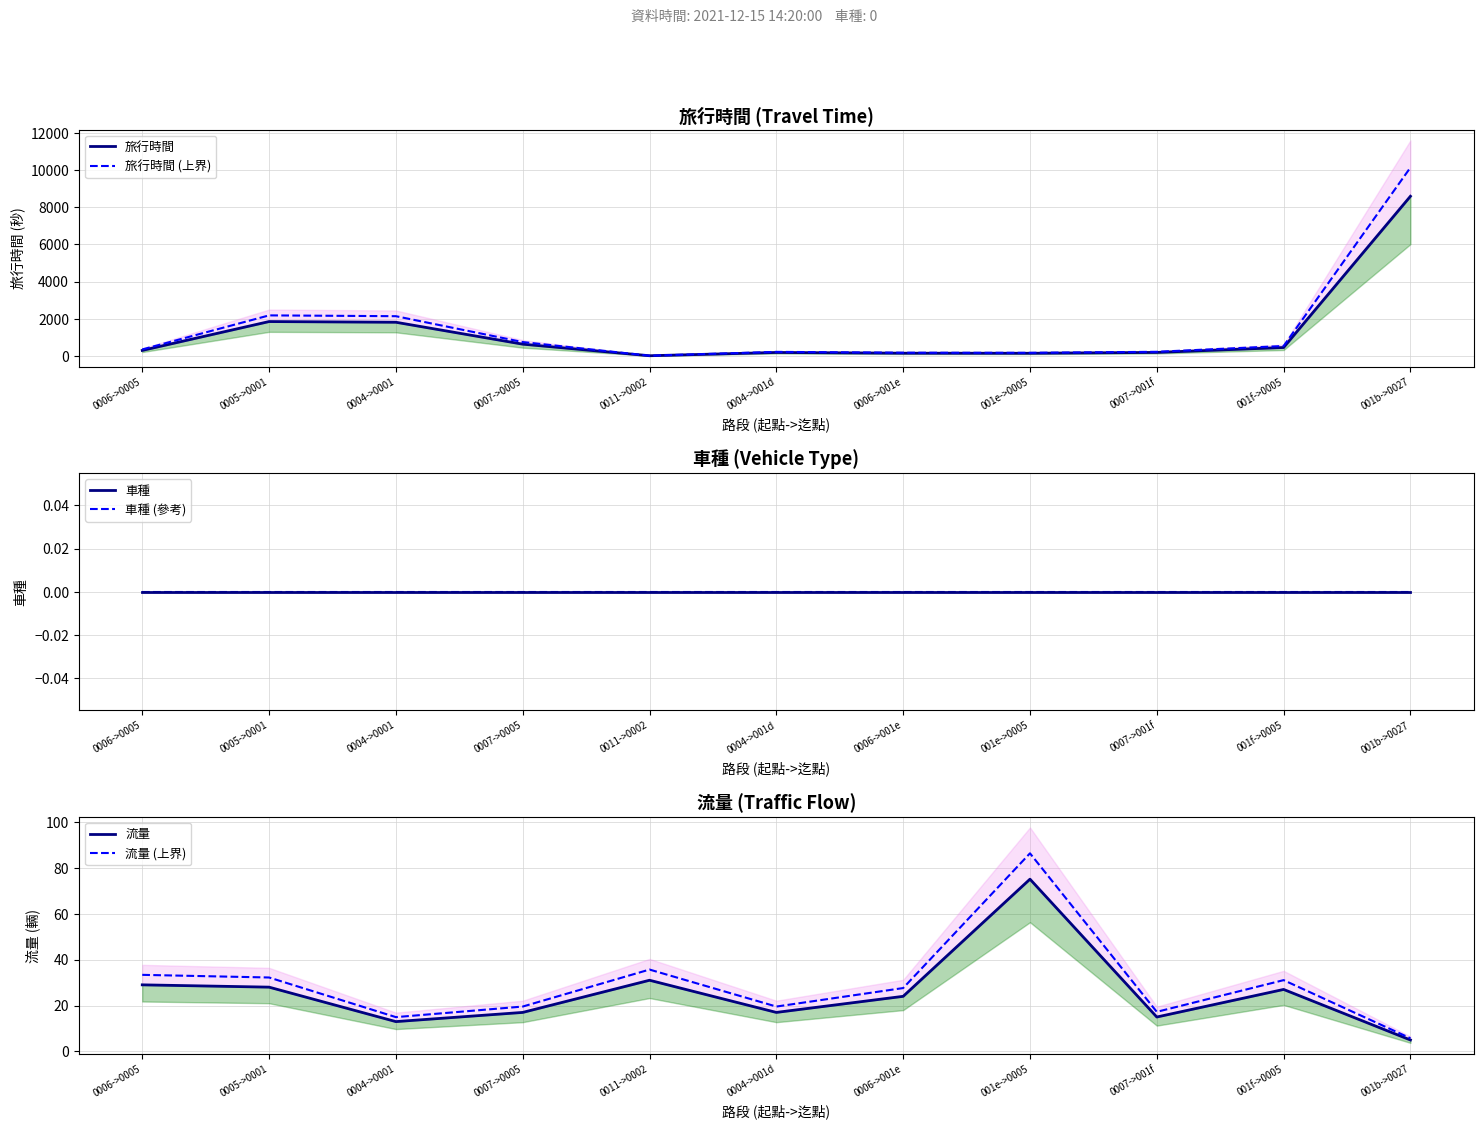

Reading left to right, extract all data points from this chart.

旅行時間: 294.0	1848.0	1811.0	631.0	7.0	183.0	144.0	140.0	186.0	451.0	8597.0
旅行時間 (上界): 346.9	2180.6	2137.0	744.6	8.3	215.9	169.9	165.2	219.5	532.2	10144.5
車種: 0.0	0.0	0.0	0.0	0.0	0.0	0.0	0.0	0.0	0.0	0.0
車種 (參考): 0.0	0.0	0.0	0.0	0.0	0.0	0.0	0.0	0.0	0.0	0.0
流量: 29.0	28.0	13.0	17.0	31.0	17.0	24.0	75.0	15.0	27.0	5.0
流量 (上界): 33.3	32.2	14.9	19.5	35.6	19.5	27.6	86.2	17.2	31.0	5.8